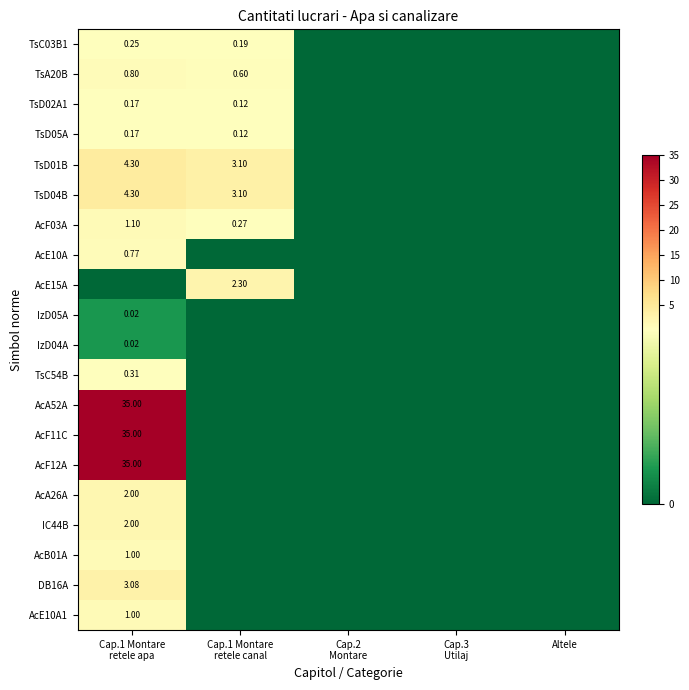

Count the number of categories in the chart.

5